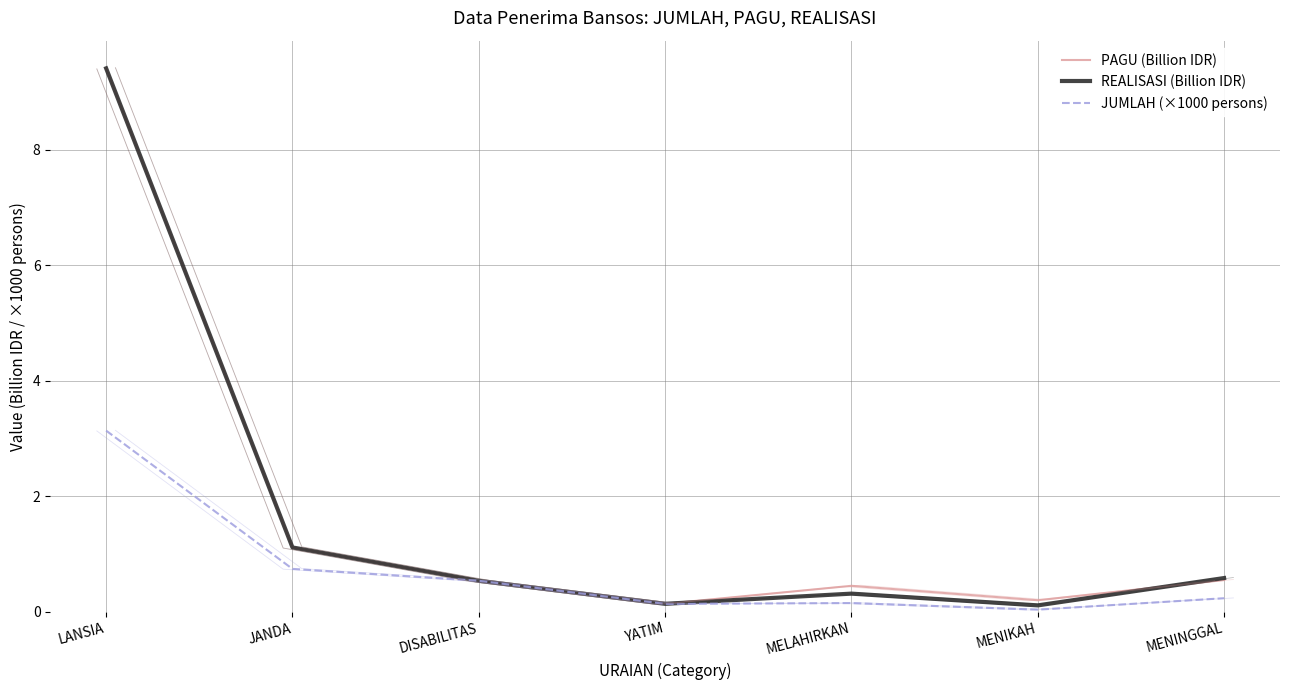

True or false: JUMLAH (×1000 persons) and REALISASI (Billion IDR) cross at least once.

False